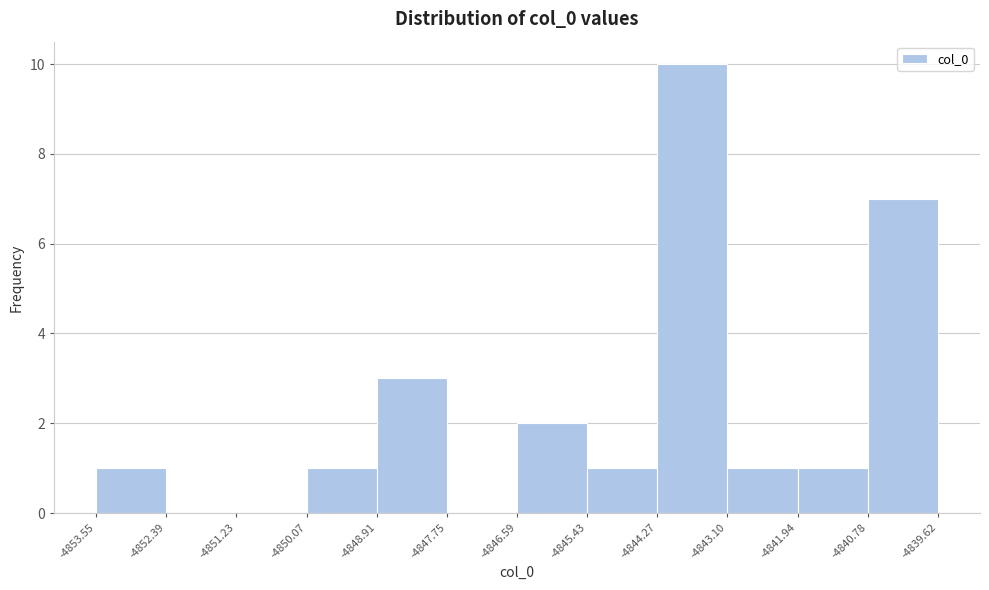

How tall is the bar that spans -4845.43 to -4844.27 on the x-axis? The values are not printed on the chart, so give them approximately, as read against the axis.

1